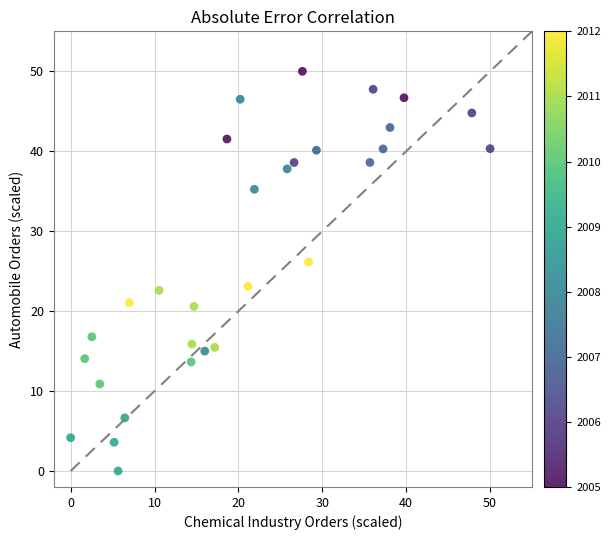

What is the range of Y values (max minus min)?

50.0